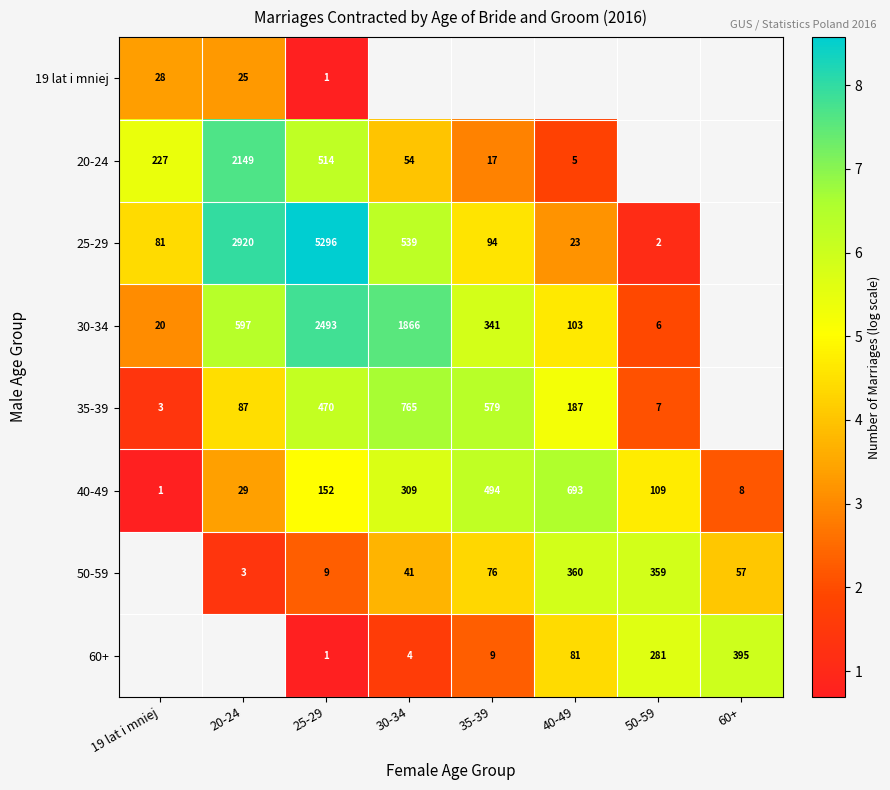

Is the value of 60+ at 25-29 greater than the value of 50-59 at 40-49?

No